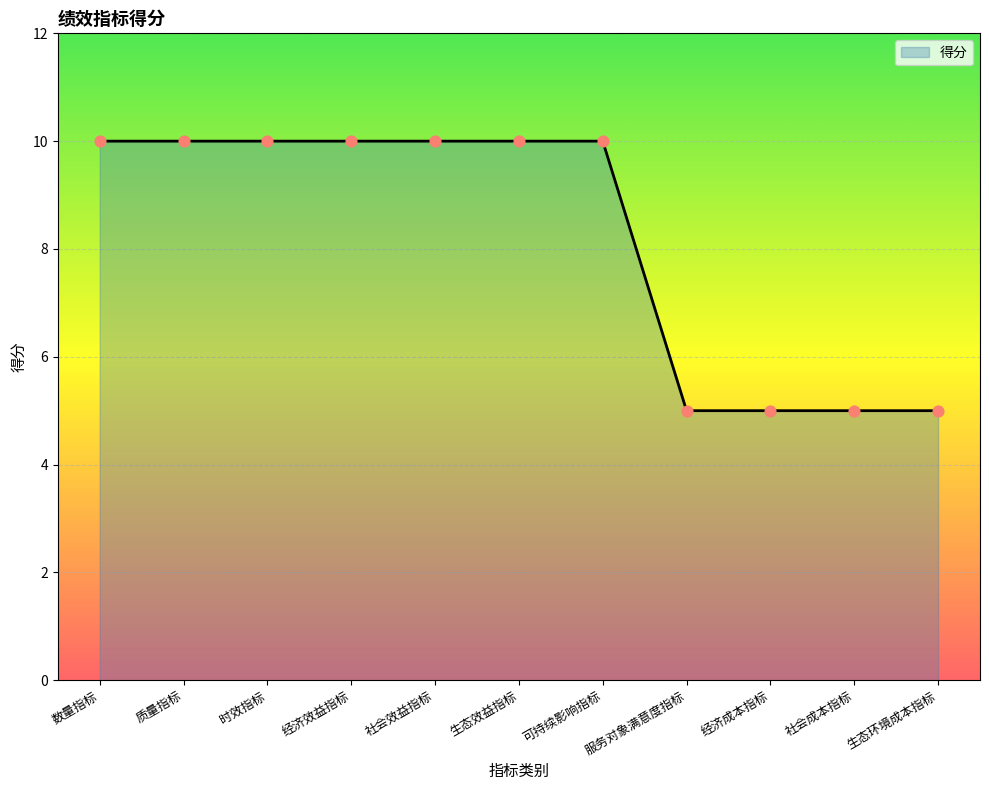

What is the change in value from 经济效益指标 to 服务对象满意度指标?

-5